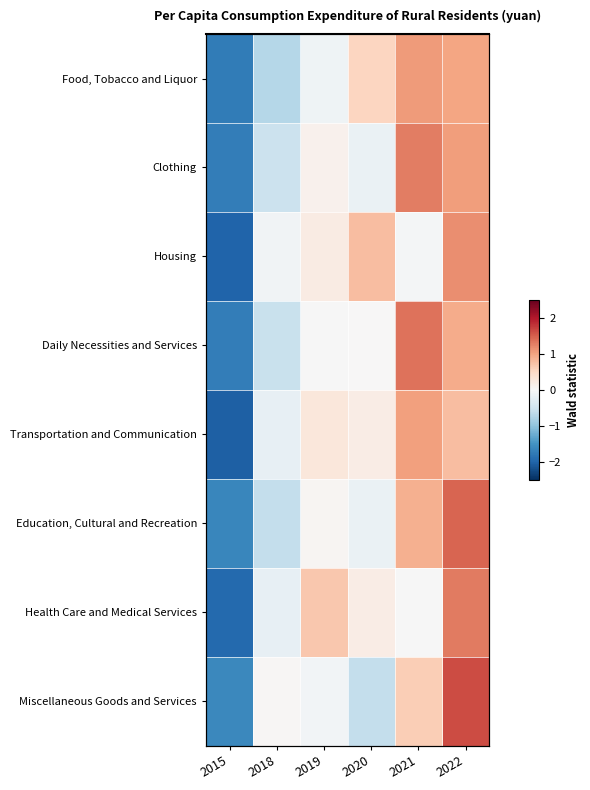

Which series has the largest total across all categories?

Education, Cultural and Recreation